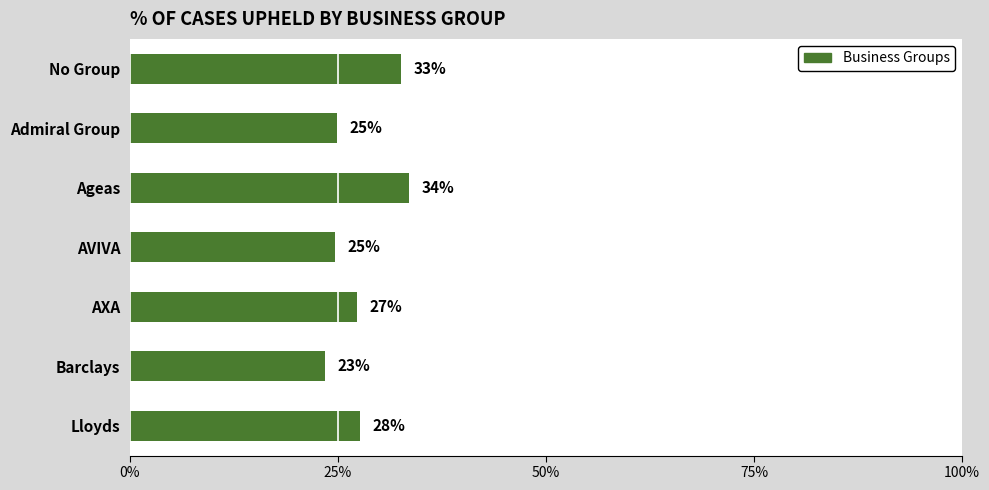

Are the bars horizontal?

Yes